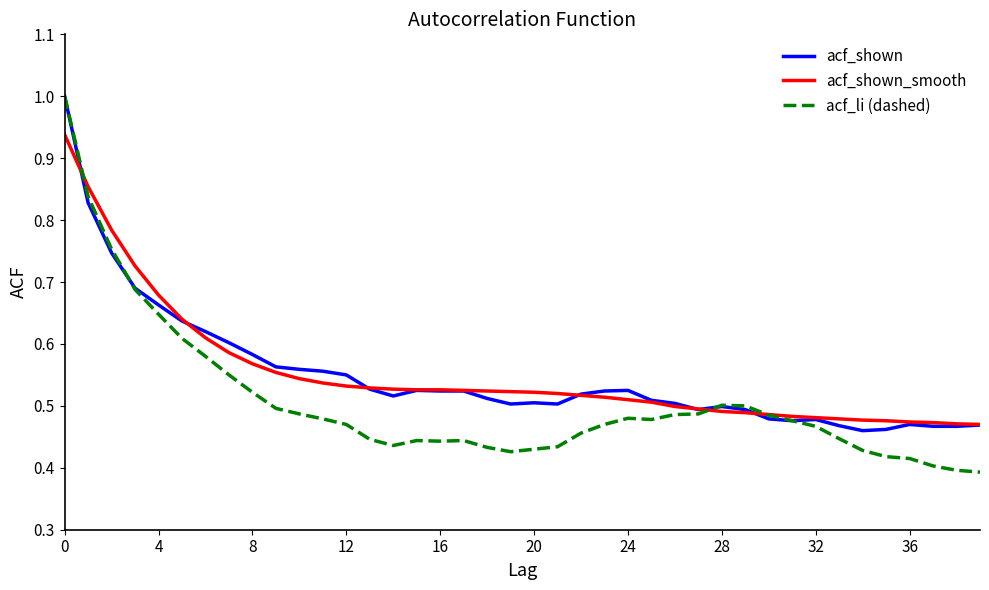

What is the maximum value for acf_li (dashed)?

1.0